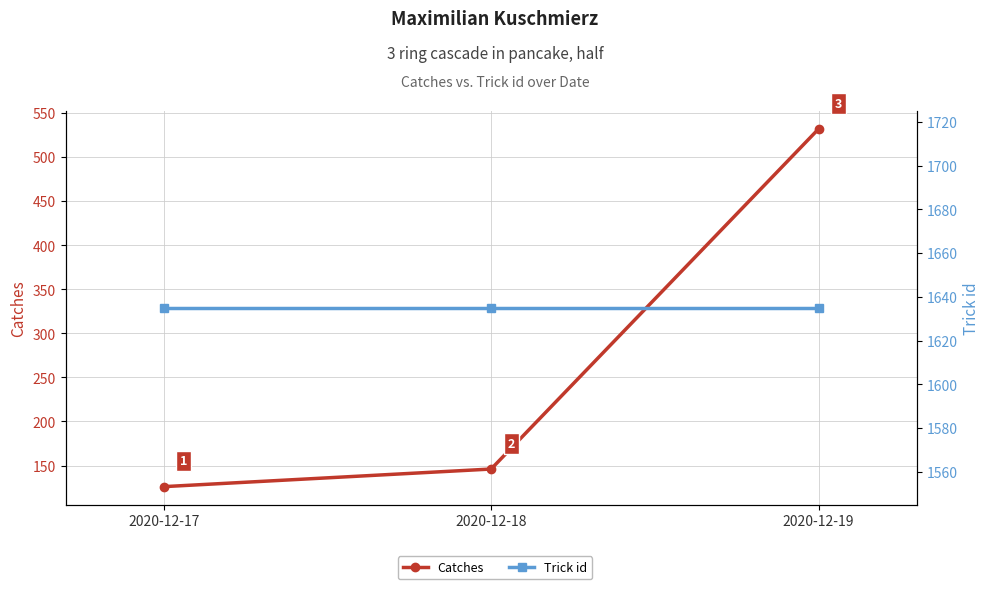

What is the difference between the maximum and minimum values in the Catches series?

406